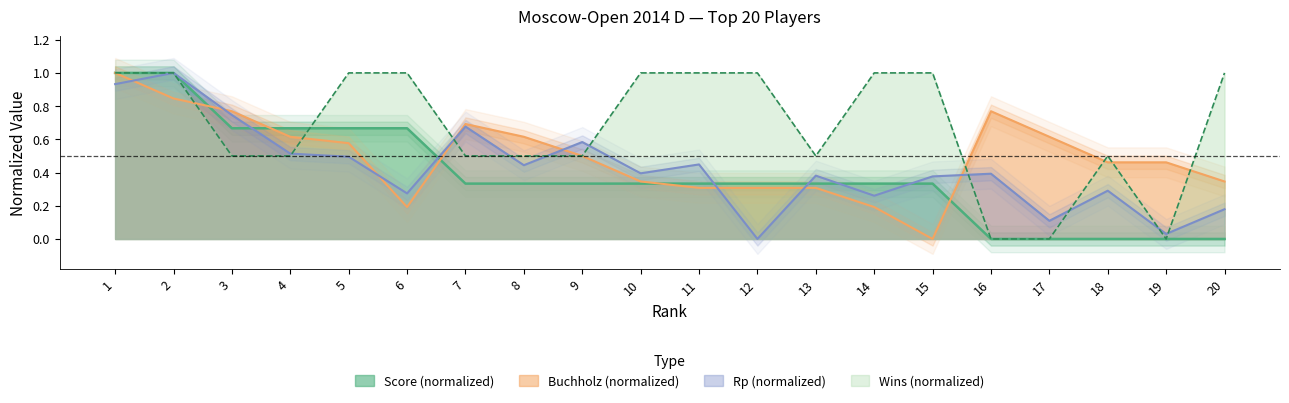

What is the value of the Rp point at the 8th from the left?

0.4